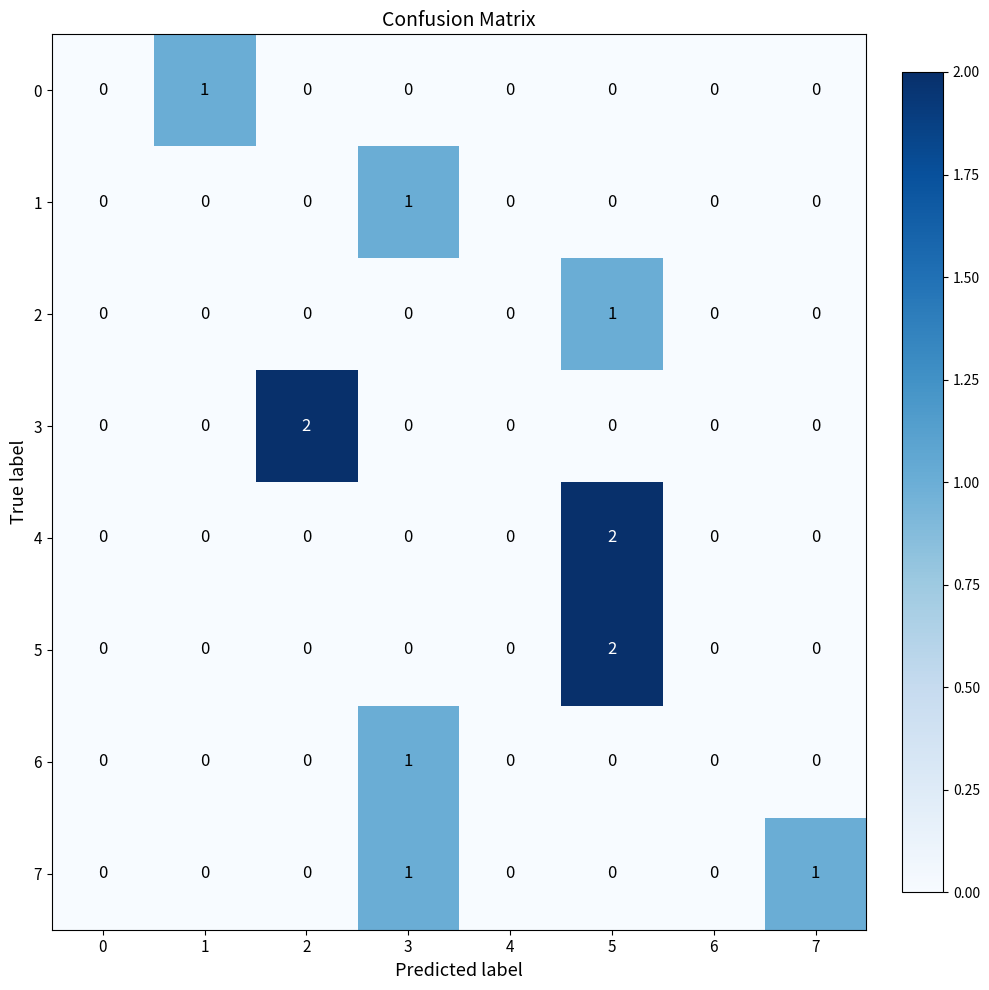

Which series changed the most between 0 and 2?

3